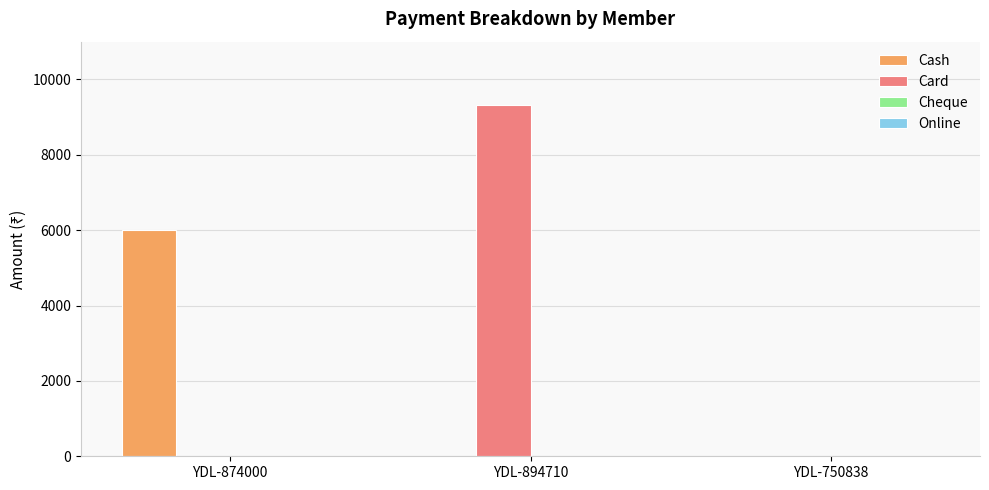

Reading left to right, list all the values displayed in this chart.

Cash: YDL-874000=6000	YDL-894710=0	YDL-750838=0
Card: YDL-874000=0	YDL-894710=9322	YDL-750838=0